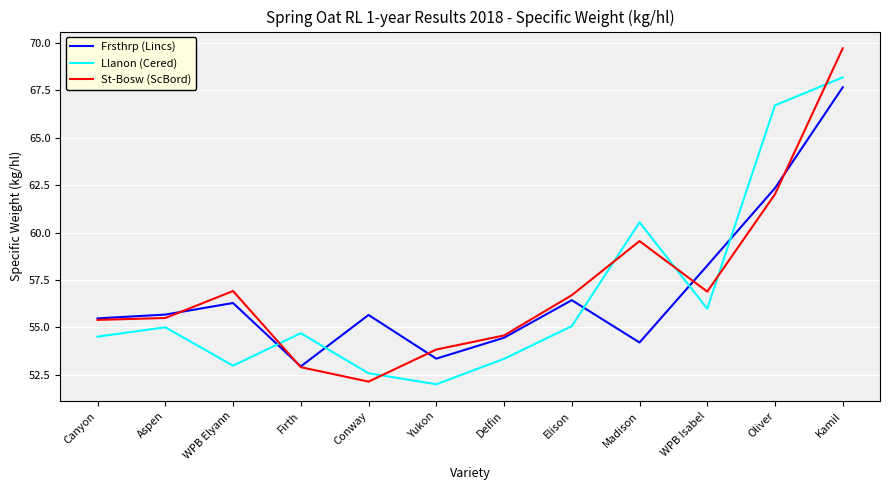

Where do Frsthrp (Lincs) and Llanon (Cered) first cross each other?

WPB Elyann and Firth